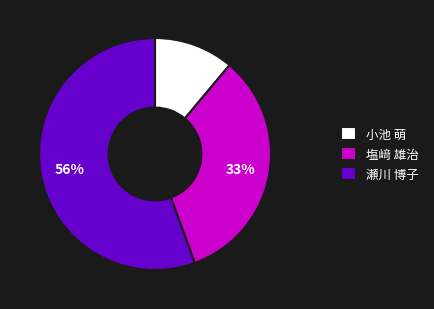

Count the number of slices in the pie.

3